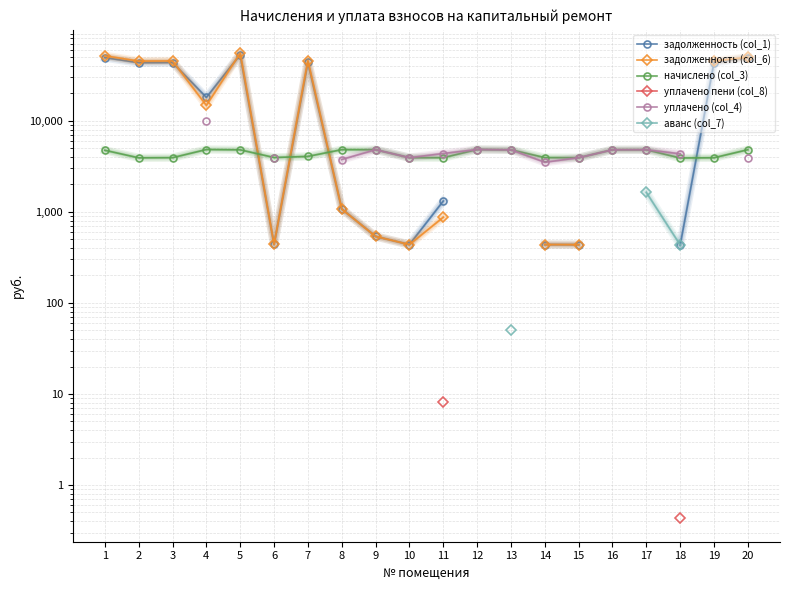

At which label is начислено (col_3) closest to 4360?

7